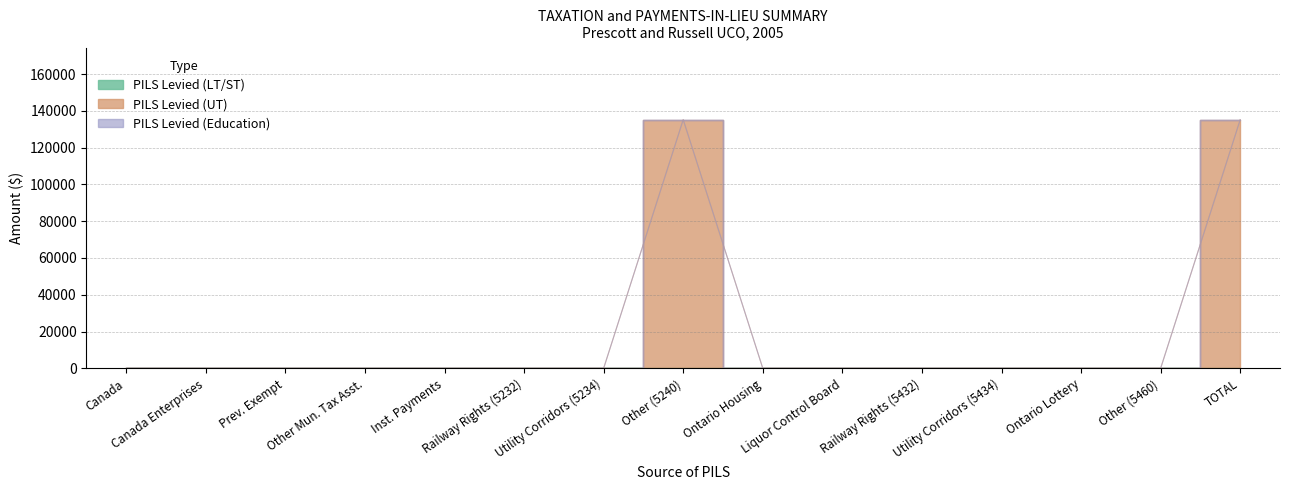

True or false: PILS Levied (Education) and PILS Levied (LT/ST) cross at least once.

False